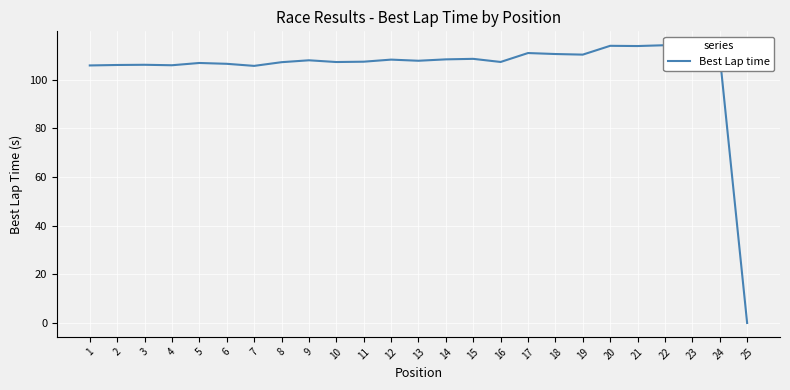

True or false: the data has more than 1 interior local peaks.

True